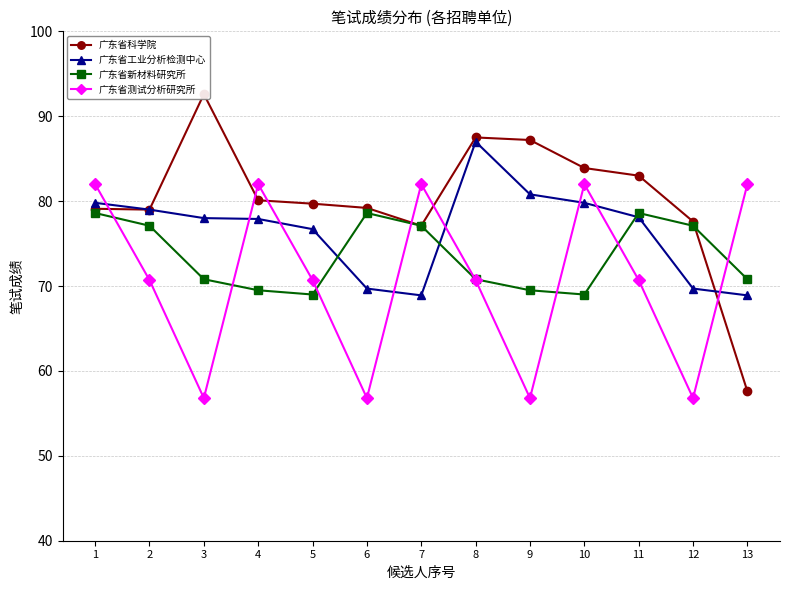

After their last crossing, which series has the higher values: 广东省科学院 or 广东省测试分析研究所?

广东省测试分析研究所